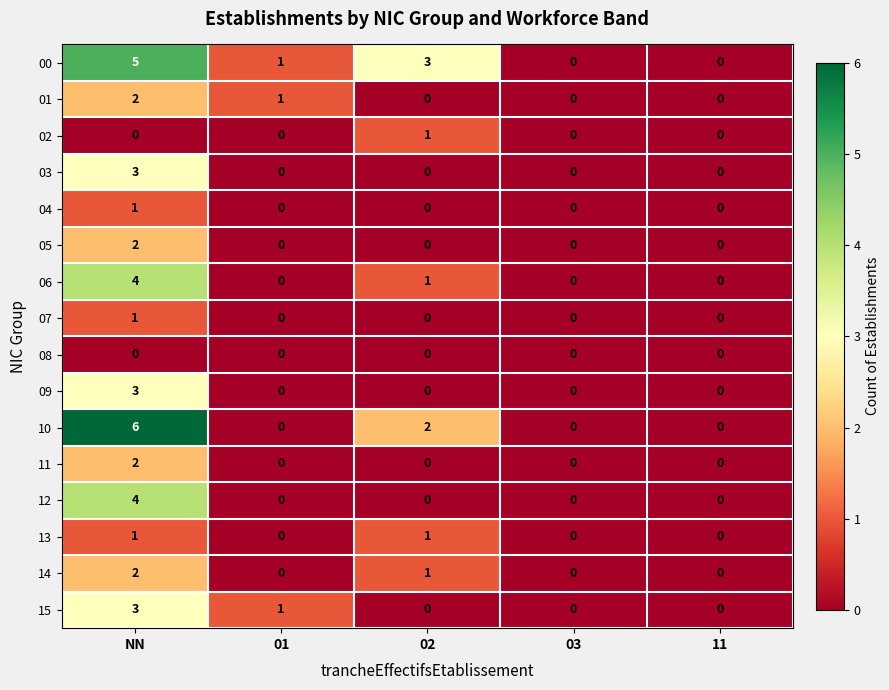

What is the difference between the 10 values at 01 and NN?

6